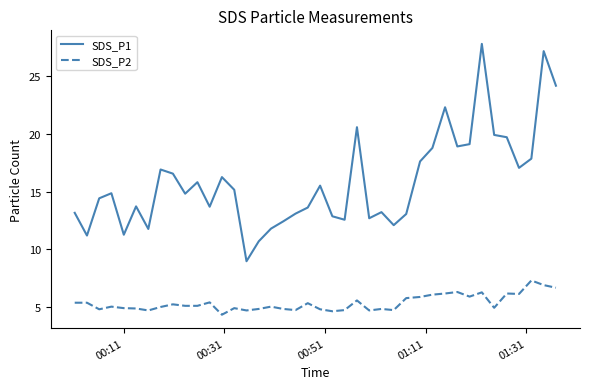

What is the maximum value for SDS_P1?

27.8